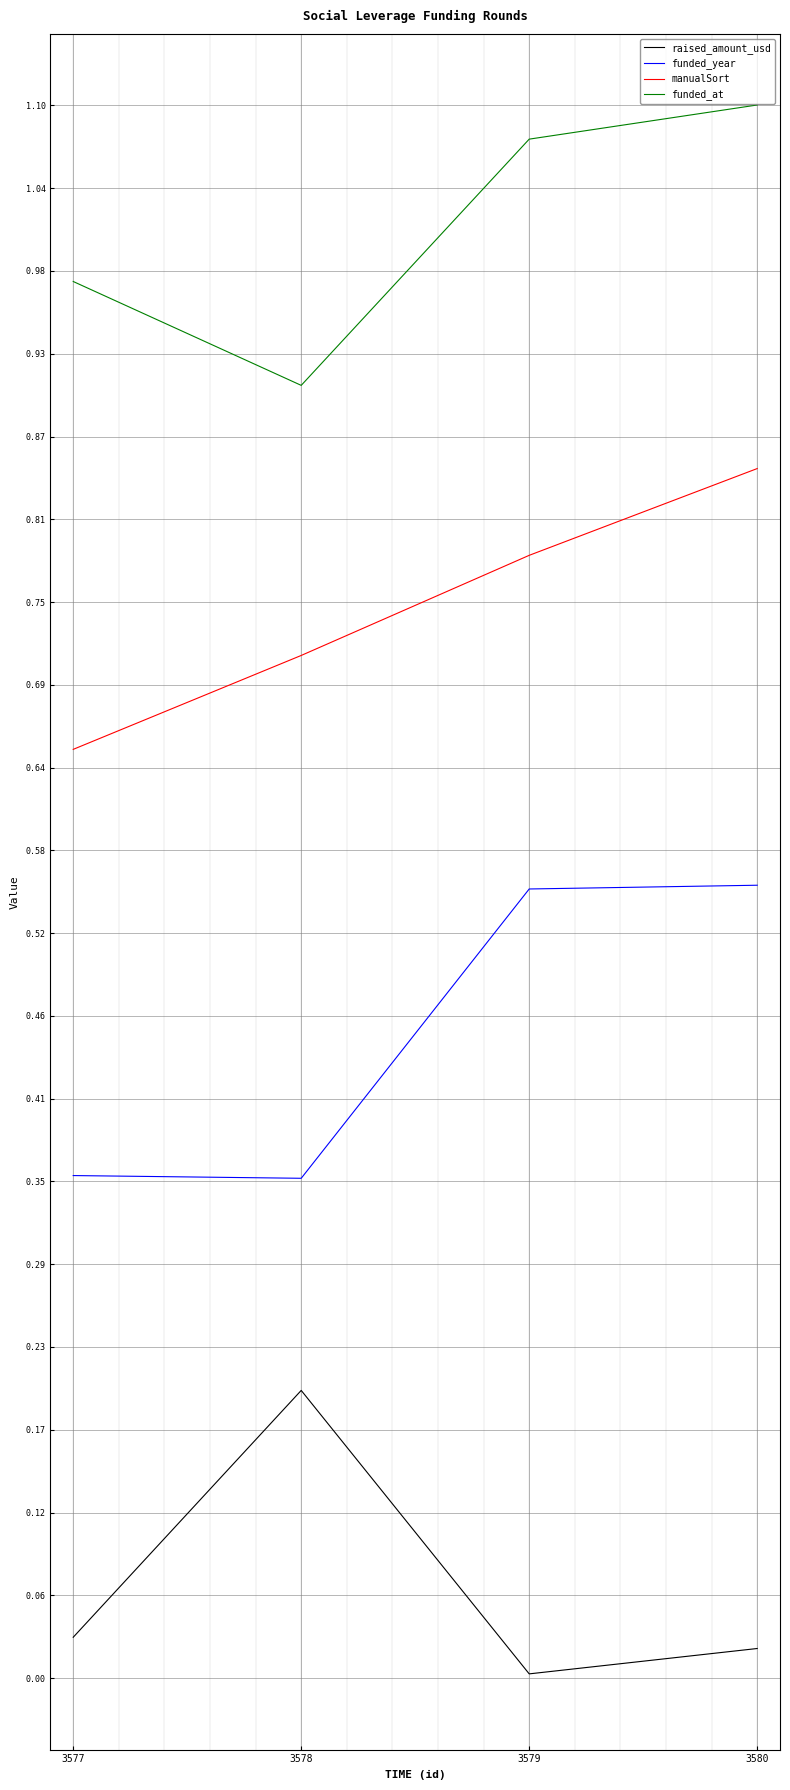

Where is the first local minimum for raised_amount_usd?

3579